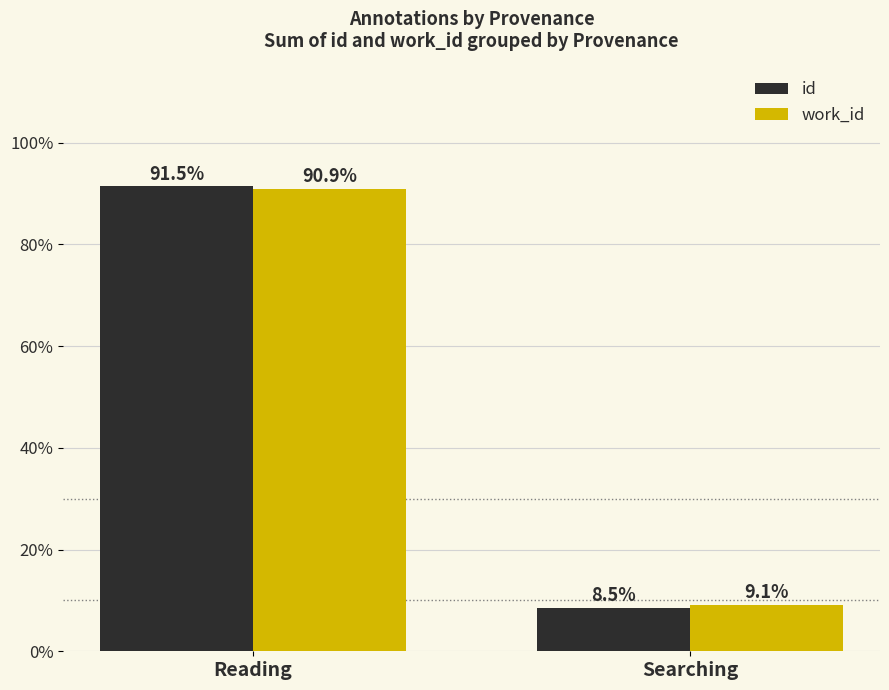

What is the label of the 1st bar from the left?

Reading